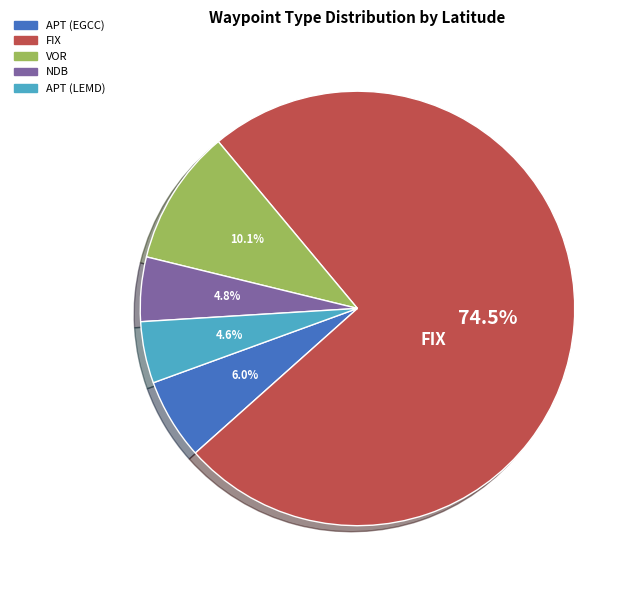

Which category accounts for the majority?

FIX